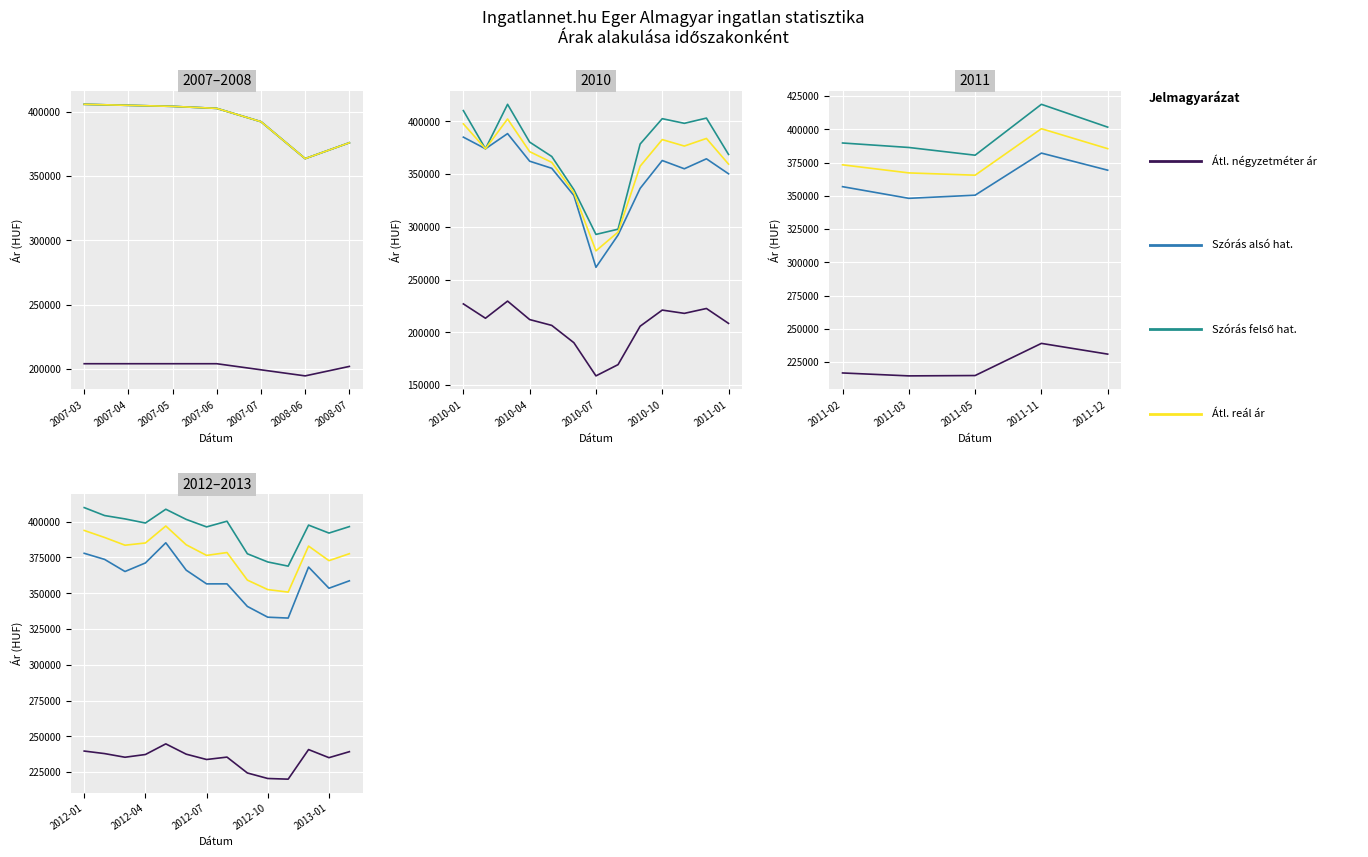

How many interior local valleys does the Szórás alsó határ series have?

4